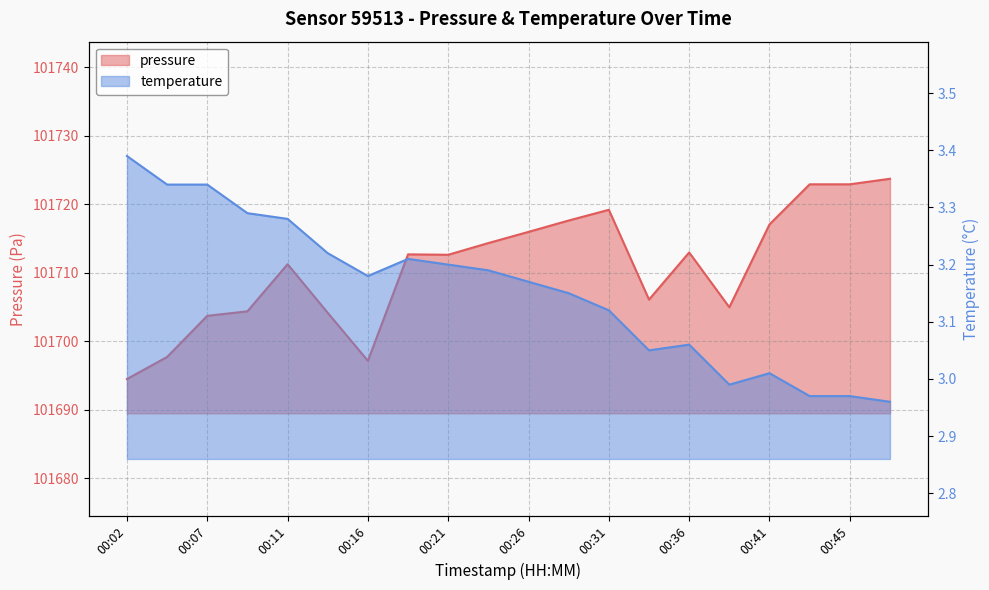

True or false: pressure and temperature intersect in this chart.

False